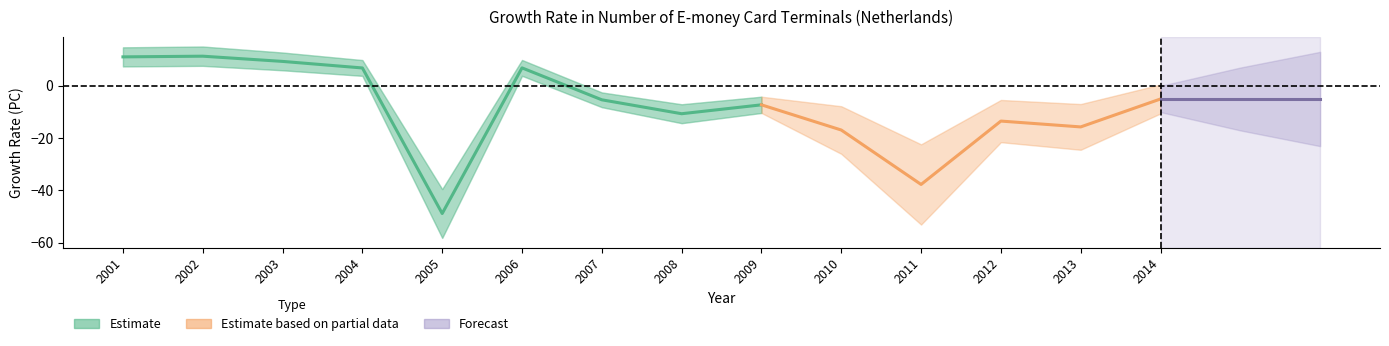

Is this an area chart (filled region under the line)?

No